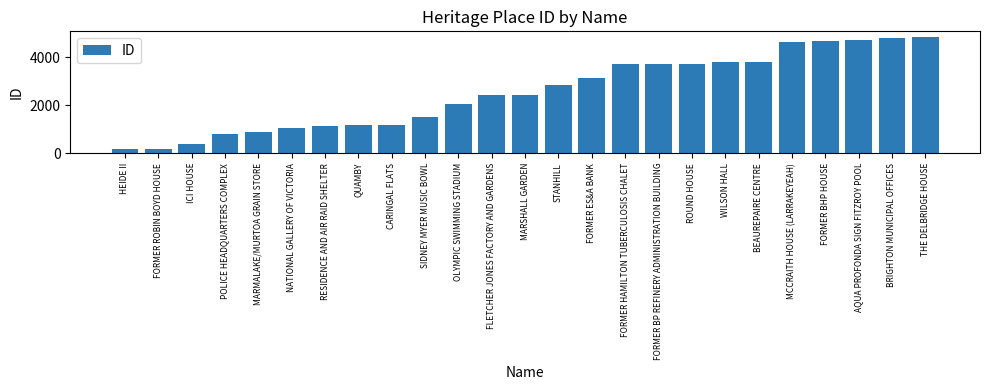

What is the smallest value displayed?

180